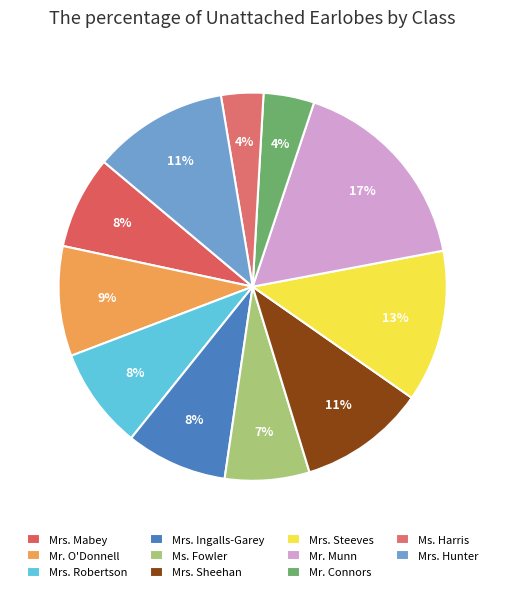

Is Mr. O'Donnell the majority of the pie?

No